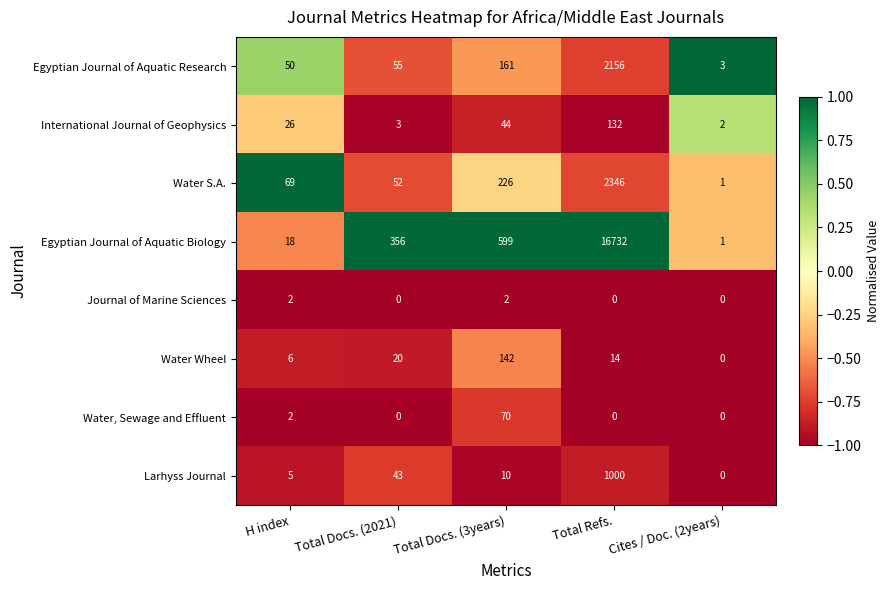

How many values in the Water Wheel series are below 14?

2